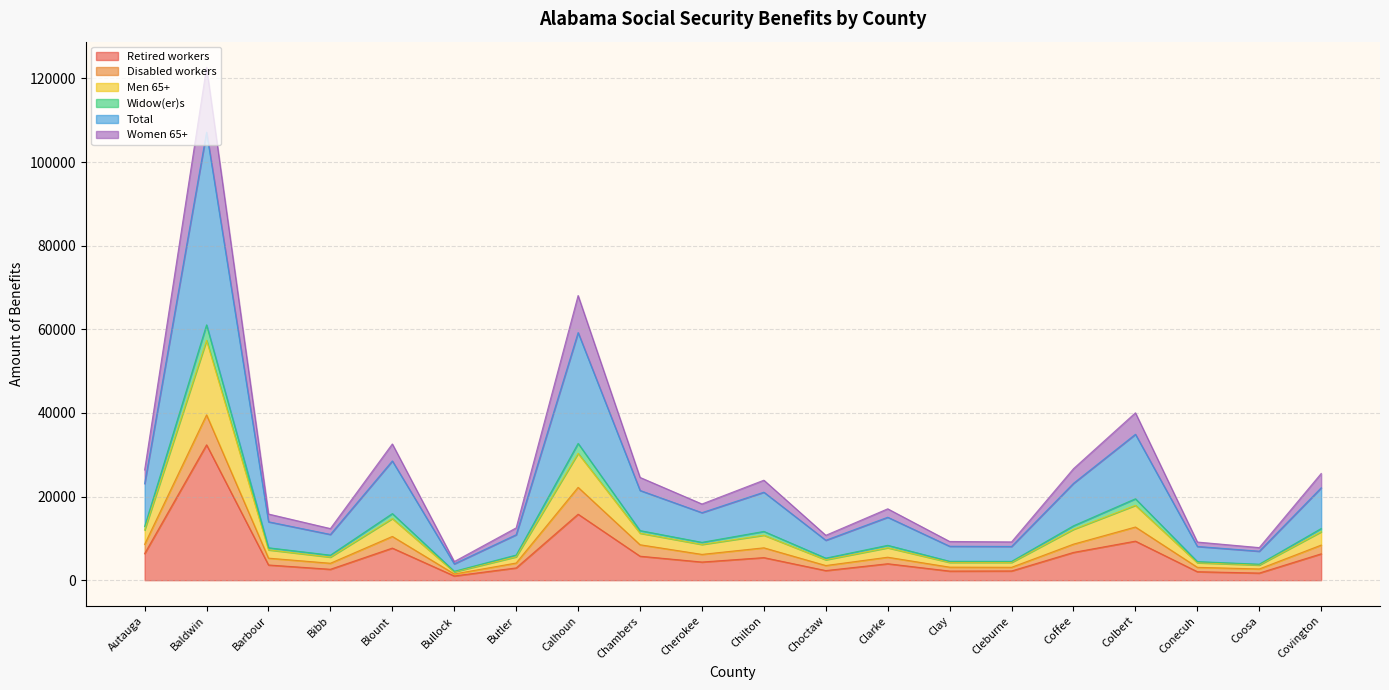

Is it true that Retired workers equals 3933 at Clarke?

True